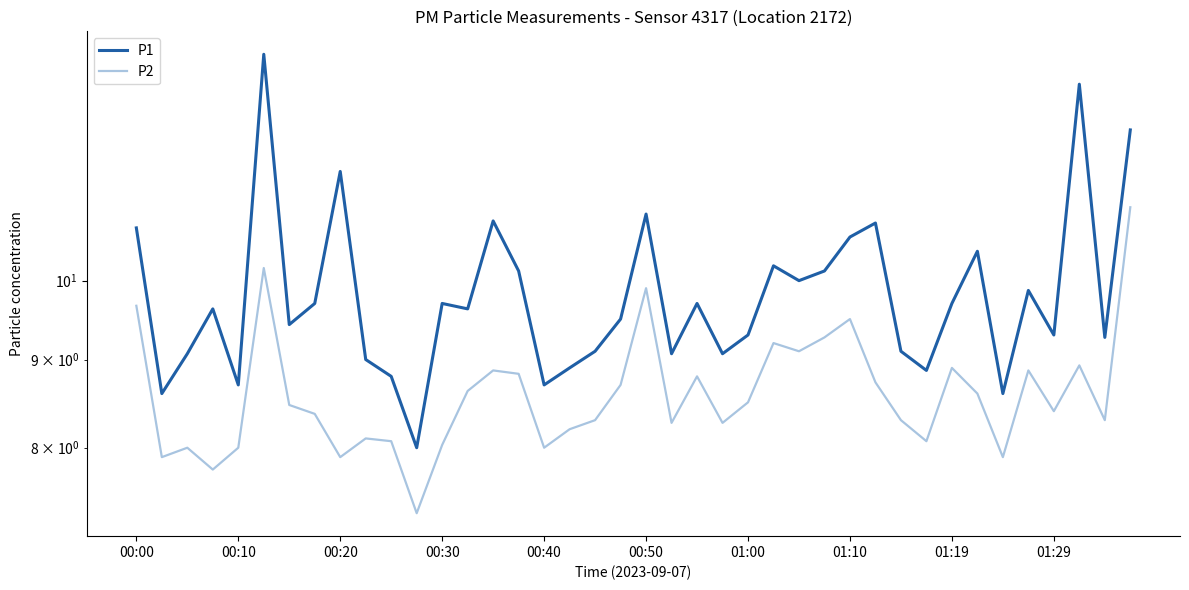

What are all the series names shown in the legend?

P1, P2